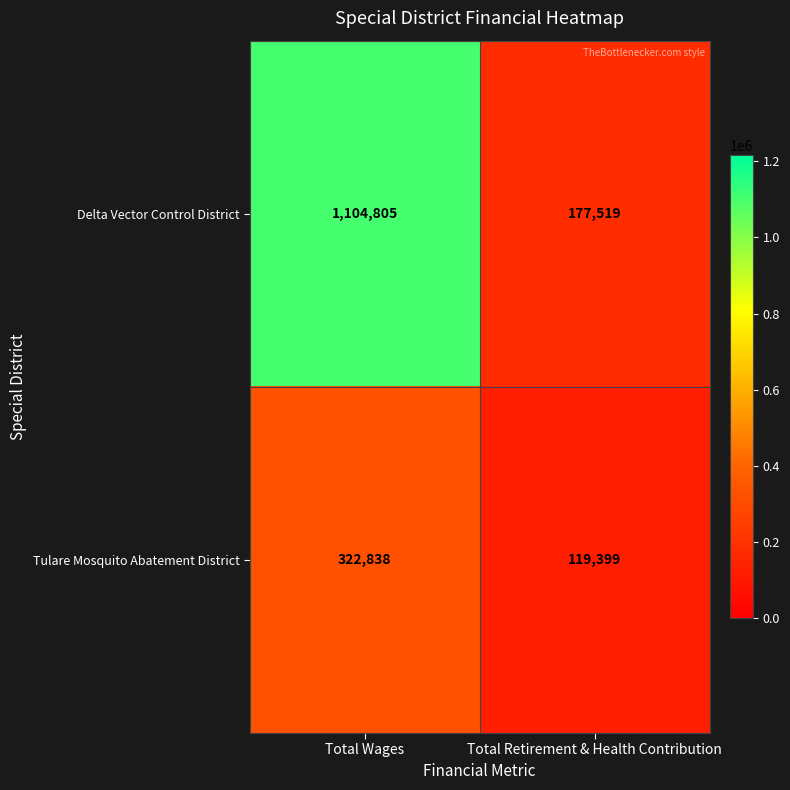

What is the sum of all Tulare Mosquito Abatement District values?

442237